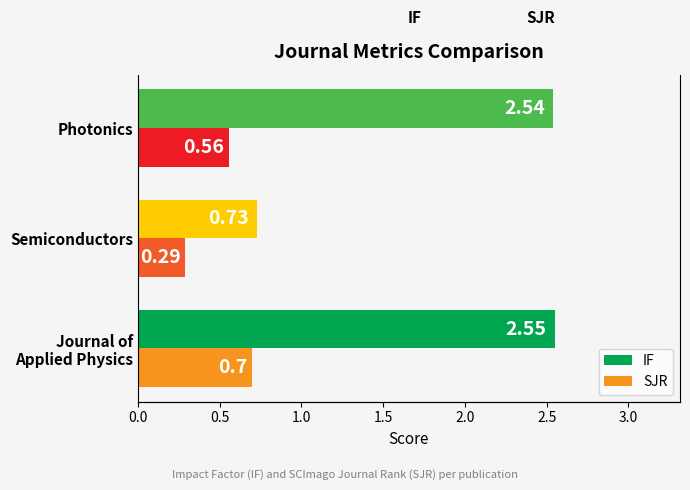

How many groups of bars are there?

3